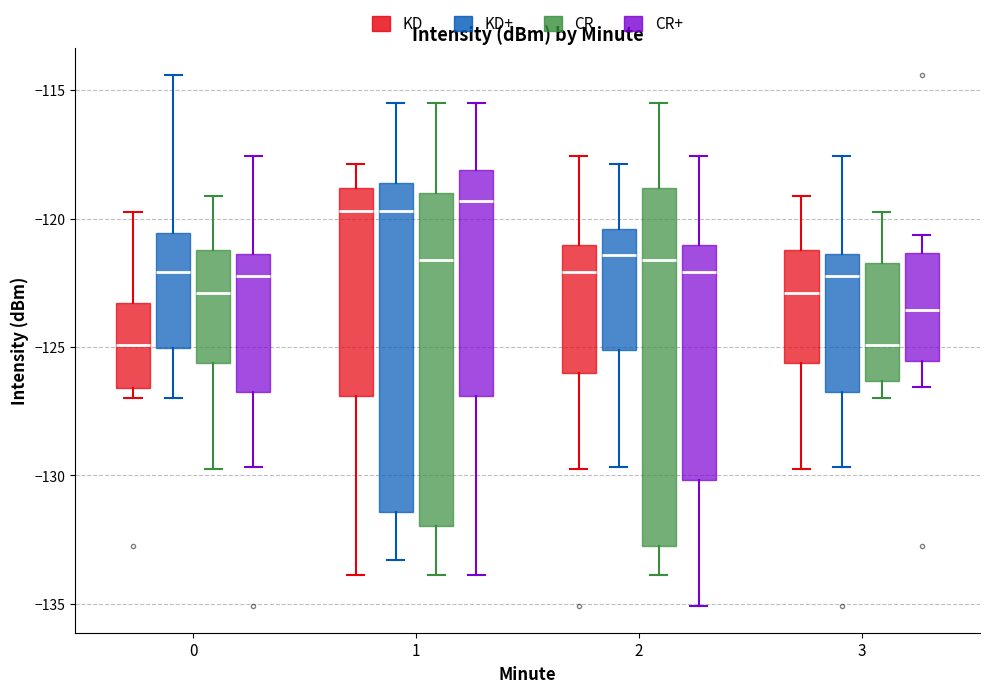

Reading left to right, read every box against the y-axis: the position of its median line, the range the box covers, and the ends of its whiskers. The values are not printed on the chart, so give them approximately, as read against the axis.

0 (KD): median -125.0, box -126.5 to -123.5, whiskers -127.0 to -119.5
0 (KD+): median -122.0, box -125.0 to -120.5, whiskers -127.0 to -114.5
0 (CR): median -123.0, box -125.5 to -121.0, whiskers -129.5 to -119.0
0 (CR+): median -122.5, box -126.5 to -121.5, whiskers -129.5 to -117.5
1 (KD): median -119.5, box -127.0 to -119.0, whiskers -134.0 to -118.0
1 (KD+): median -119.5, box -131.5 to -118.5, whiskers -133.5 to -115.5
1 (CR): median -121.5, box -132.0 to -119.0, whiskers -134.0 to -115.5
1 (CR+): median -119.5, box -127.0 to -118.0, whiskers -134.0 to -115.5
2 (KD): median -122.0, box -126.0 to -121.0, whiskers -129.5 to -117.5
2 (KD+): median -121.5, box -125.0 to -120.5, whiskers -129.5 to -118.0
2 (CR): median -121.5, box -133.0 to -119.0, whiskers -134.0 to -115.5
2 (CR+): median -122.0, box -130.0 to -121.0, whiskers -135.0 to -117.5
3 (KD): median -123.0, box -125.5 to -121.0, whiskers -129.5 to -119.0
3 (KD+): median -122.5, box -126.5 to -121.5, whiskers -129.5 to -117.5
3 (CR): median -125.0, box -126.5 to -121.5, whiskers -127.0 to -119.5
3 (CR+): median -123.5, box -125.5 to -121.5, whiskers -126.5 to -120.5